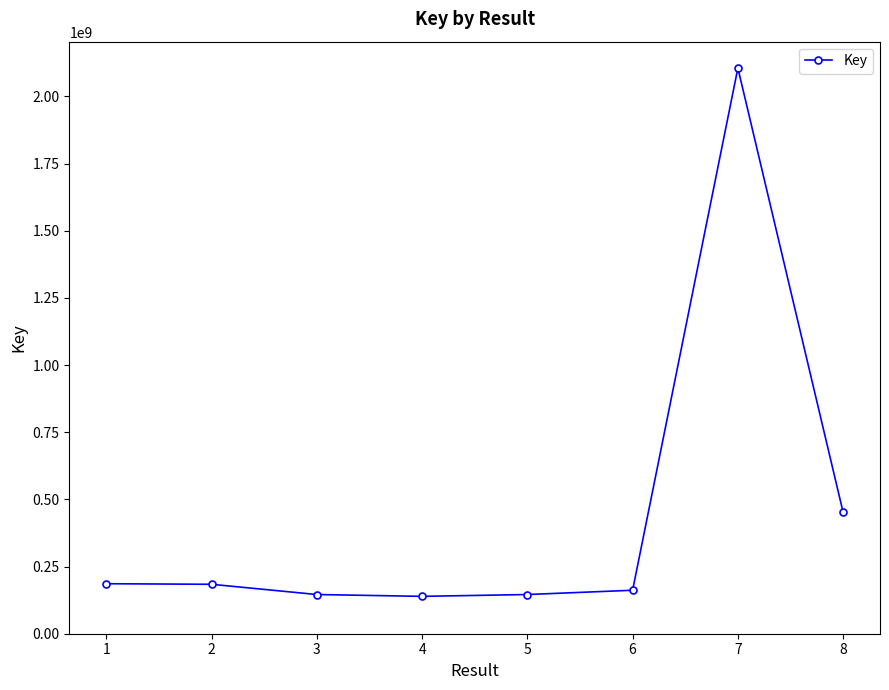

What is the ratio of the value at 1 to the value at 5?

1.3